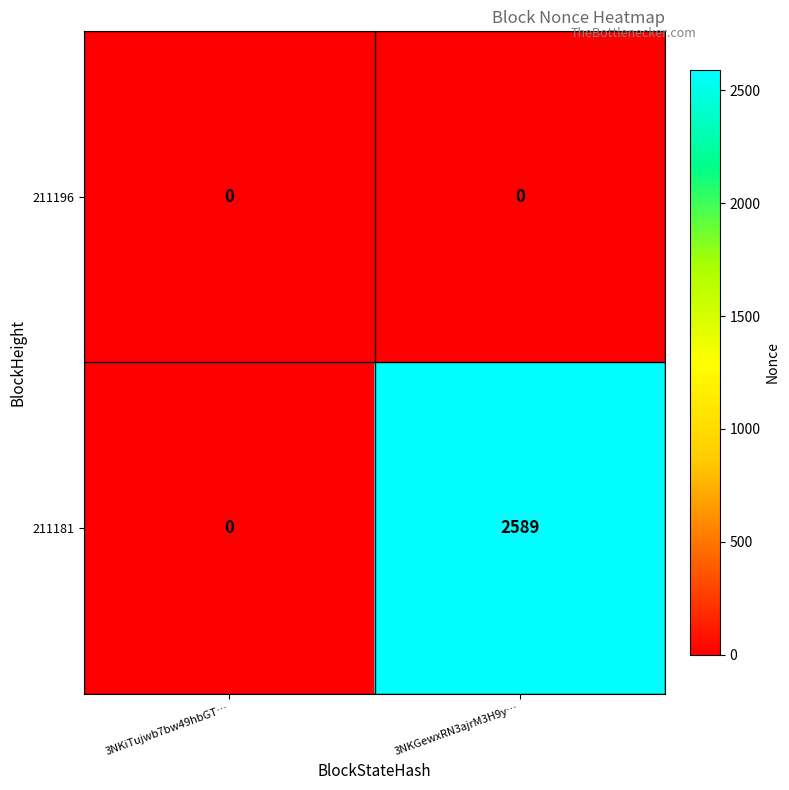

The 211181 series shows 920 at 3NKiTujwb7bw49hbGT…. True or false?

False